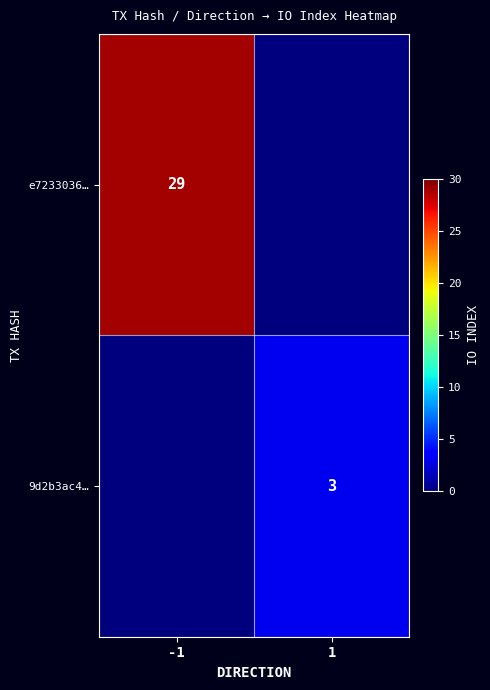

The 9d2b3ac4… series shows 3 at 1. True or false?

True